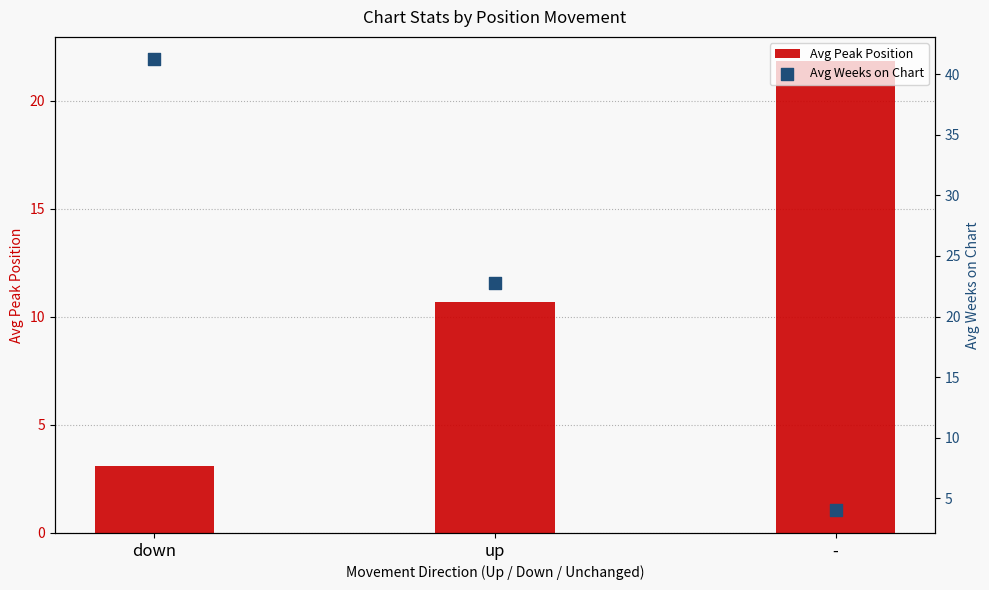

At how many categories does at least one series exceed 25?

1